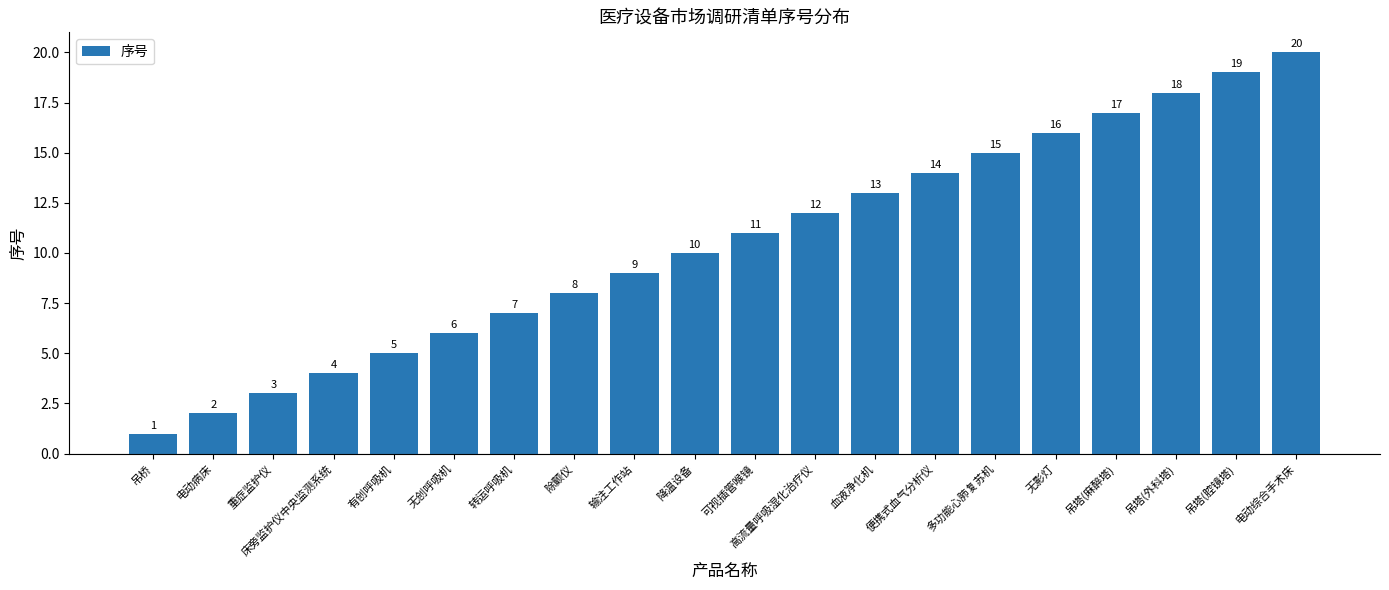

The chart shows a value of 13 at 血液净化机. True or false?

True